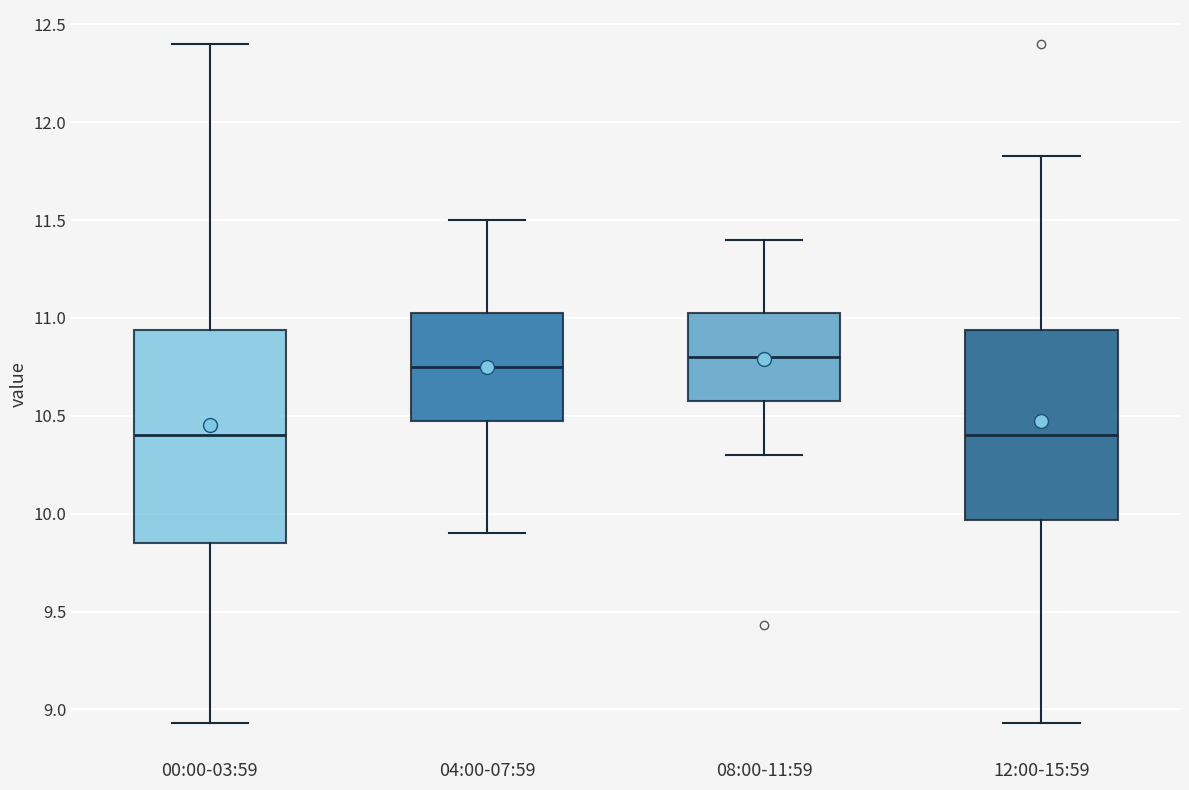

Where does the lower whisker of the box for 00:00-03:59 end on the y-axis? The values are not printed on the chart, so give them approximately, as read against the axis.

8.95